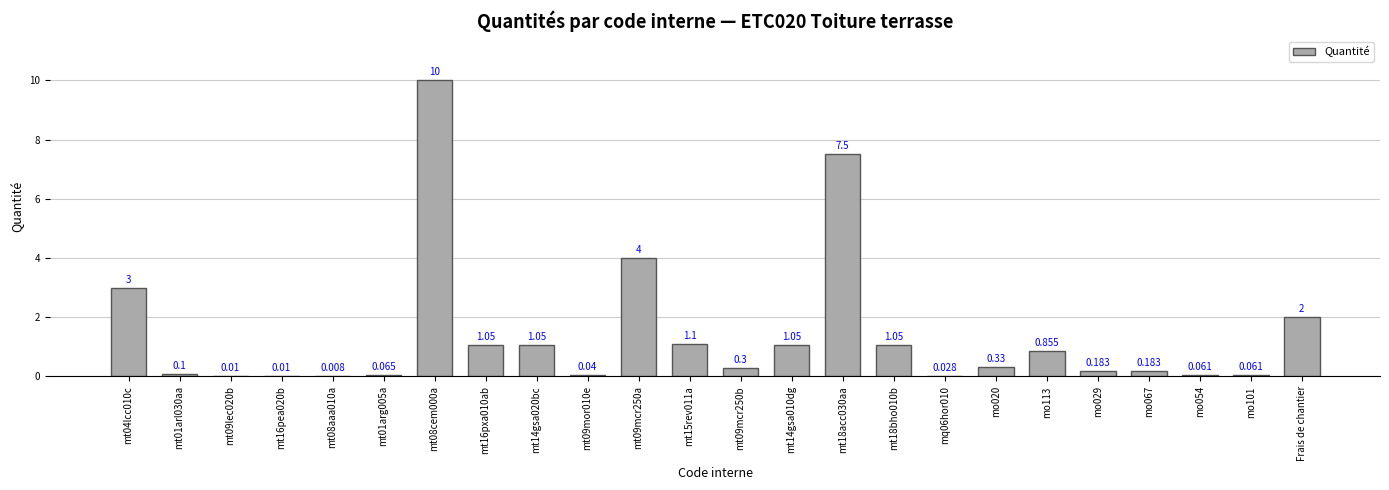

Between mt18acc030aa and mt01arl030aa, which is larger?

mt18acc030aa